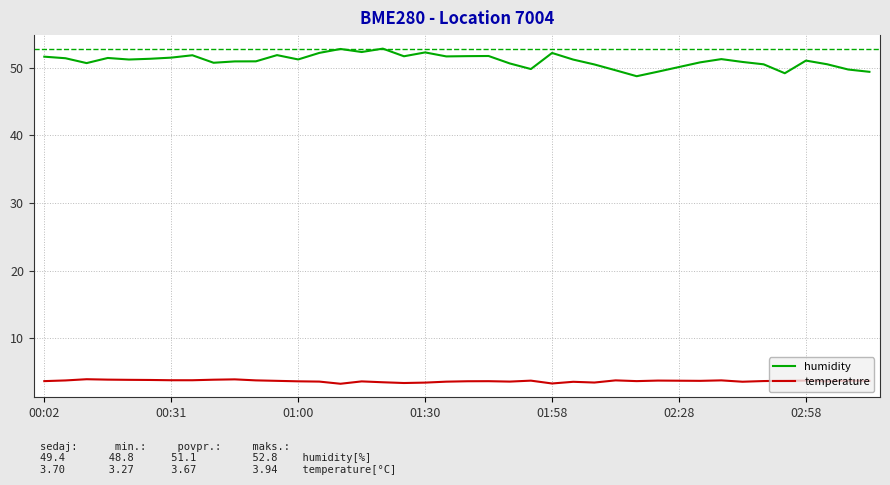

Which series has the largest total across all categories?

humidity